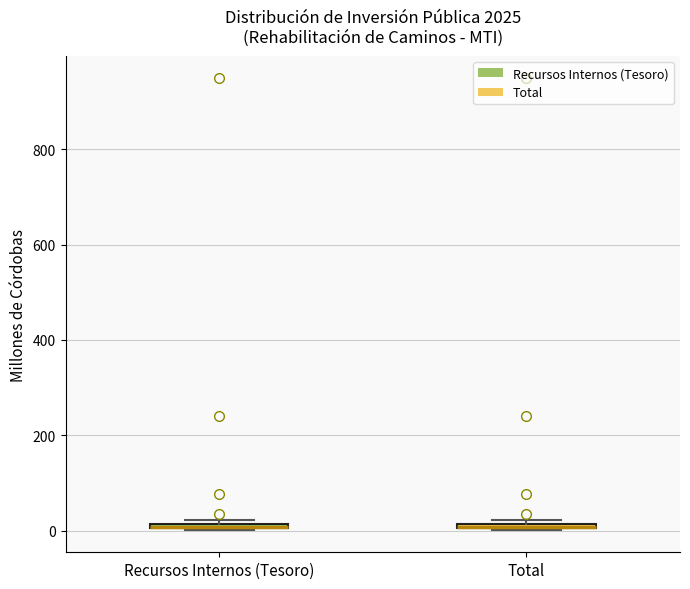

Where is the upper edge of the box for Recursos Internos (Tesoro) on the y-axis? The values are not printed on the chart, so give them approximately, as read against the axis.

20